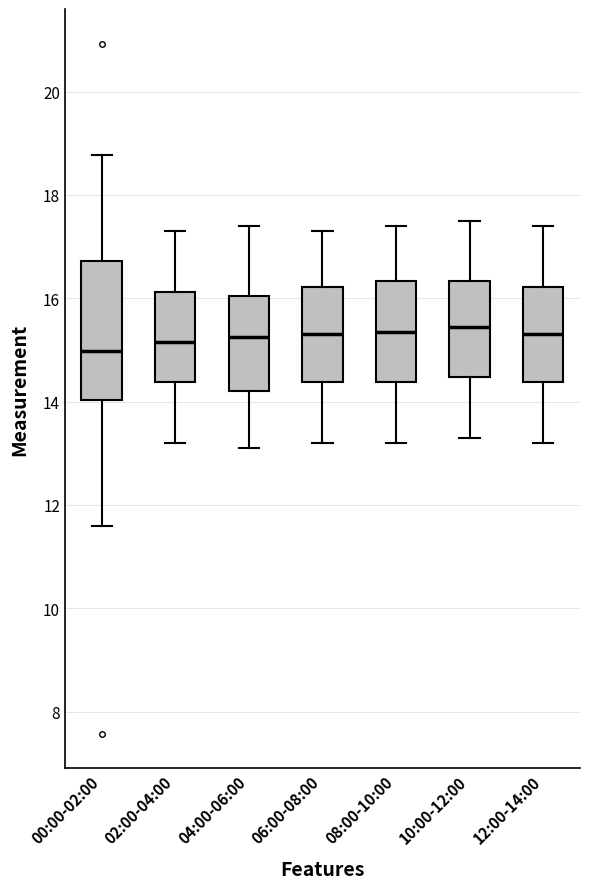

Reading left to right, transcribe this box plot: for each box, give where its median line is, the range the box spans, and where its two whiskers end, as read against the y-axis. The values are not printed on the chart, so give them approximately, as read against the axis.

00:00-02:00: median 15.0, box 14.0 to 16.8, whiskers 11.6 to 18.8
02:00-04:00: median 15.2, box 14.4 to 16.2, whiskers 13.2 to 17.4
04:00-06:00: median 15.2, box 14.2 to 16.0, whiskers 13.2 to 17.4
06:00-08:00: median 15.4, box 14.4 to 16.2, whiskers 13.2 to 17.4
08:00-10:00: median 15.4, box 14.4 to 16.4, whiskers 13.2 to 17.4
10:00-12:00: median 15.4, box 14.4 to 16.4, whiskers 13.4 to 17.6
12:00-14:00: median 15.4, box 14.4 to 16.2, whiskers 13.2 to 17.4